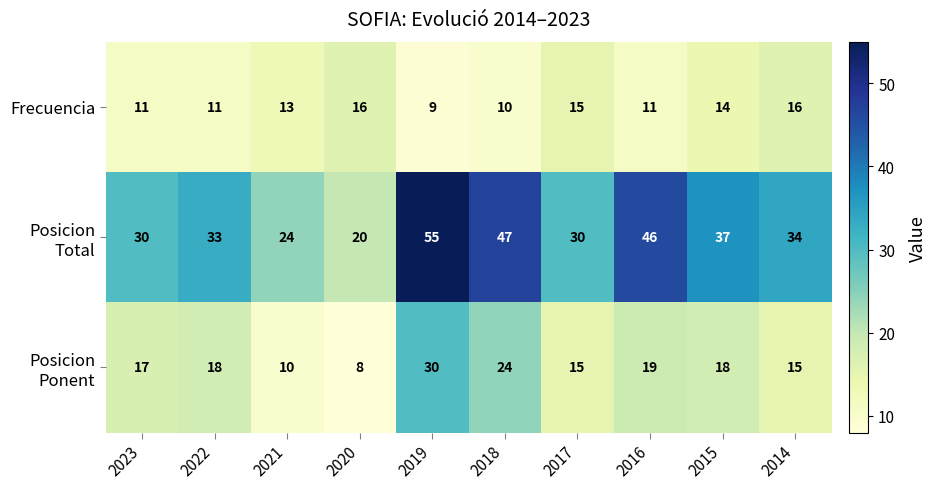

At how many categories does at least one series exceed 35?

4